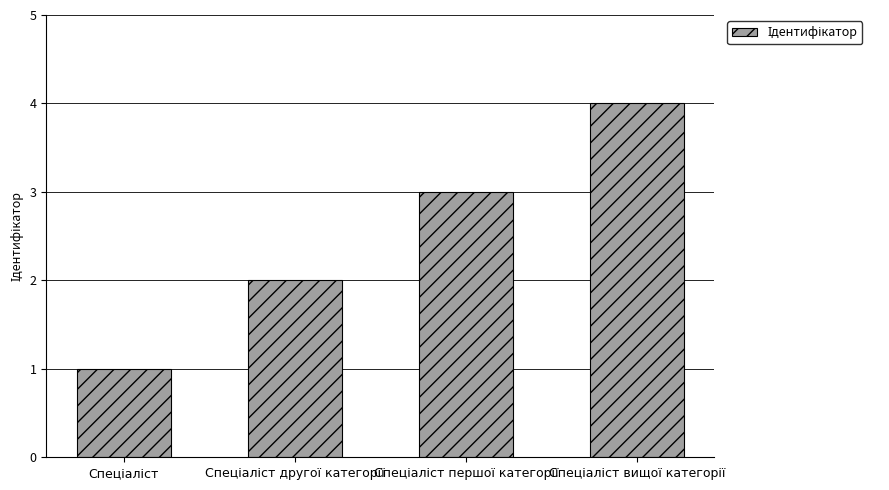

What is the greatest value displayed?

4